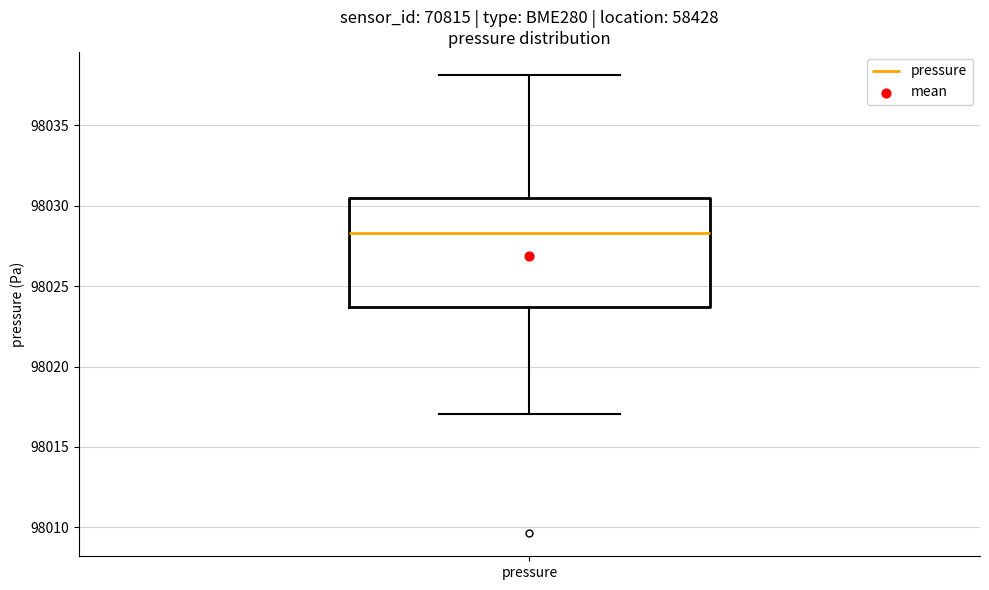

Transcribe this box plot: give where the median line is, the range the box spans, and where the two whiskers end, as read against the y-axis. The values are not printed on the chart, so give them approximately, as read against the axis.

median 98028.5, box 98023.5 to 98030.5, whiskers 98017.0 to 98038.0